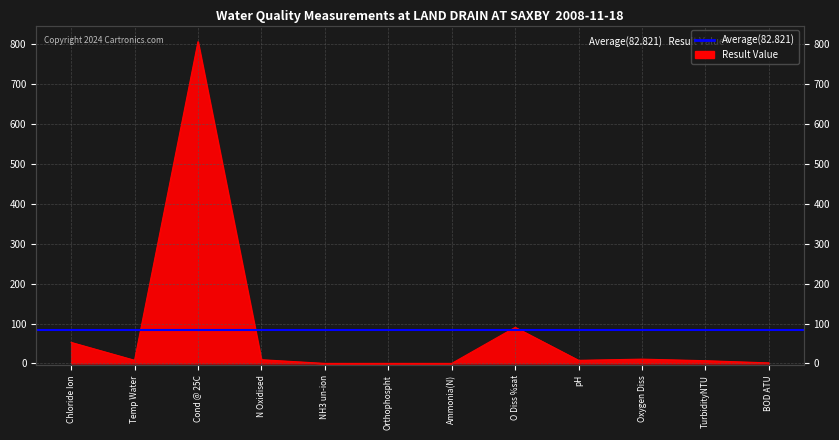

Where is the data nearest to the value 403?

O Diss %sat